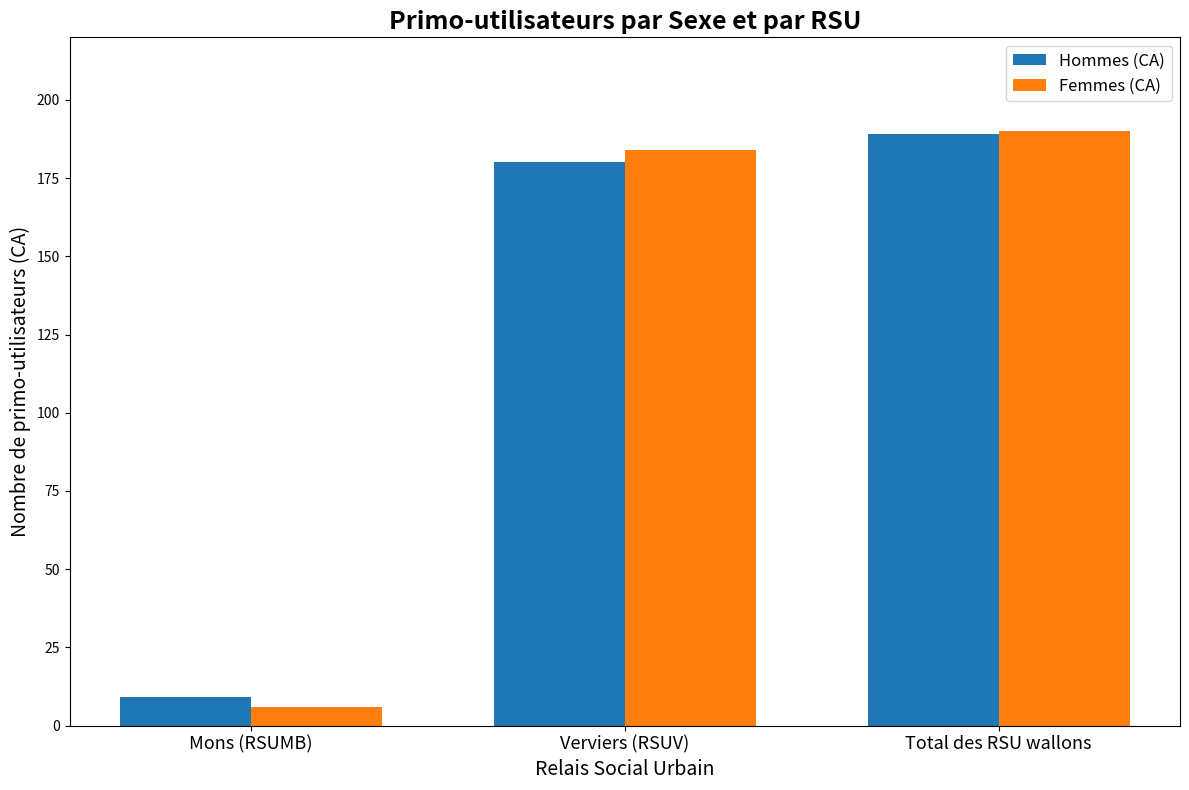

At which label does Femmes (CA) reach its minimum?

Mons (RSUMB)